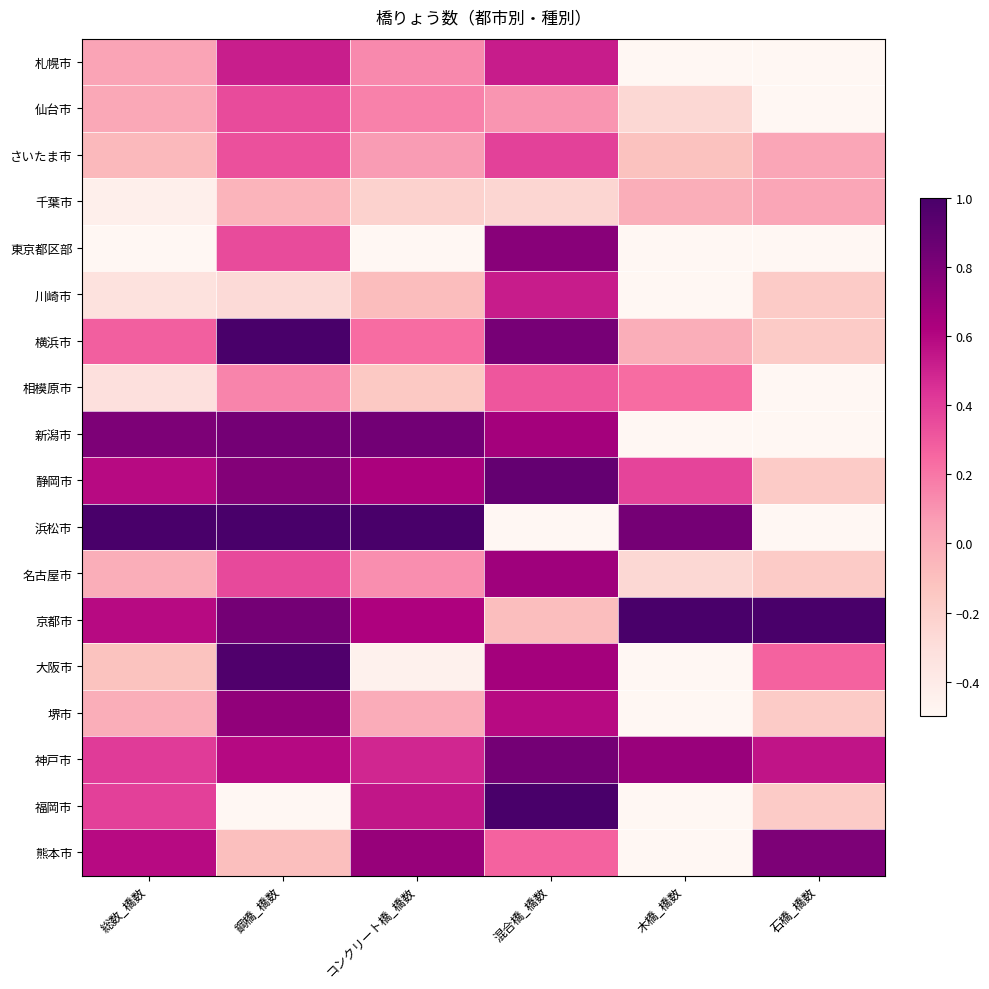

What is the total value across all series at 総数_橋数?

2.9